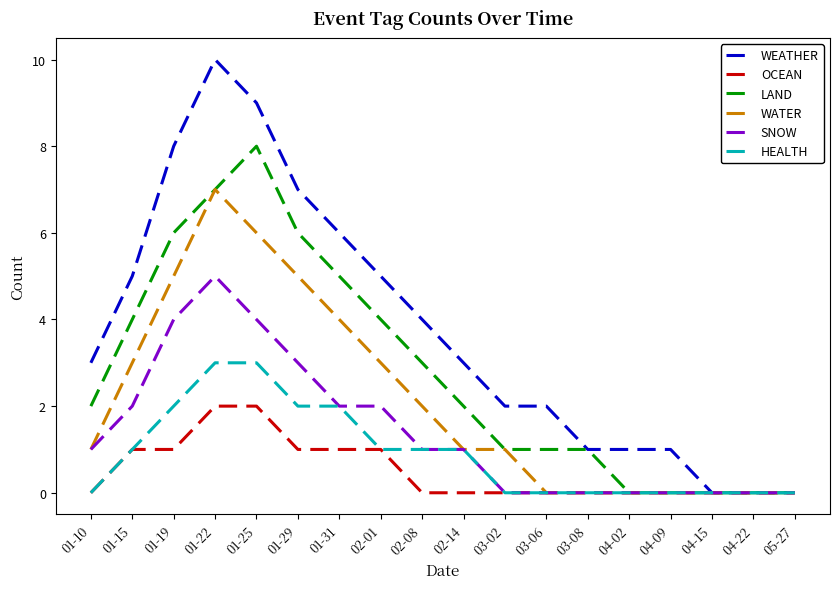

Rank the series by their maximum value, from highest to lowest.

WEATHER, LAND, WATER, SNOW, HEALTH, OCEAN